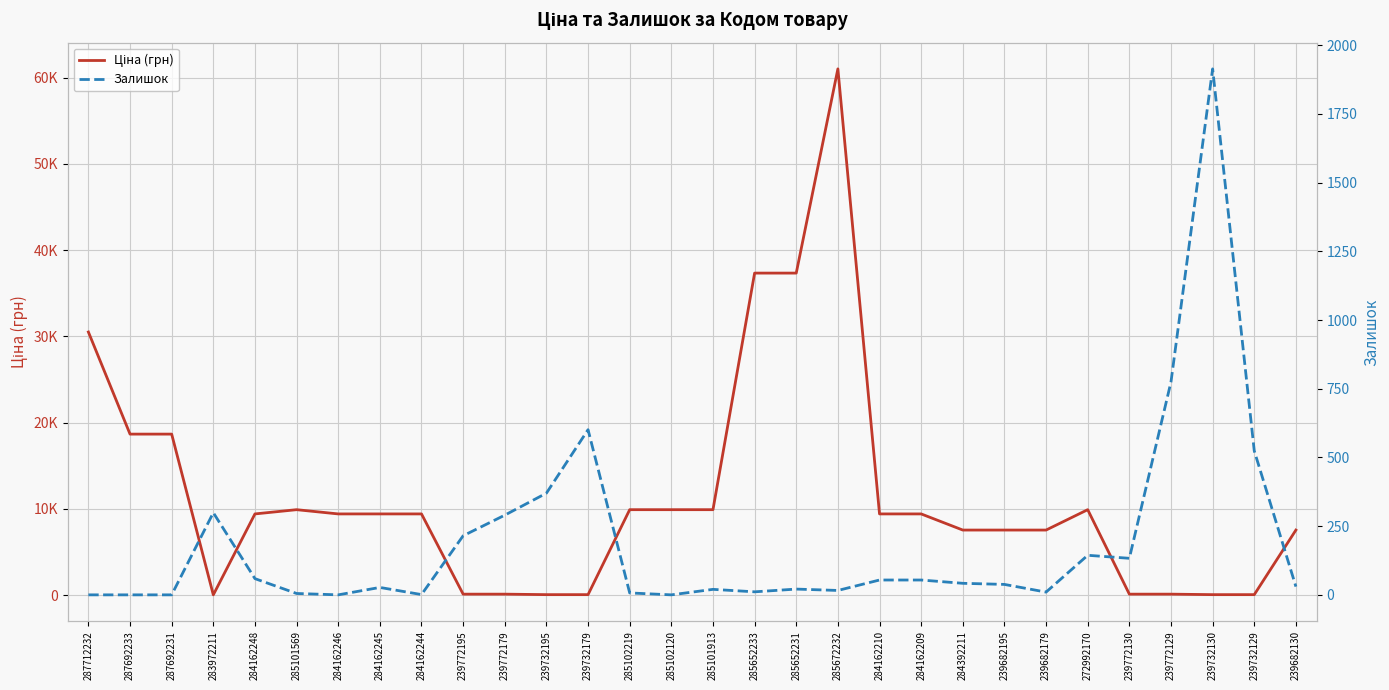

What is the label of the 4th point from the right?

239772129